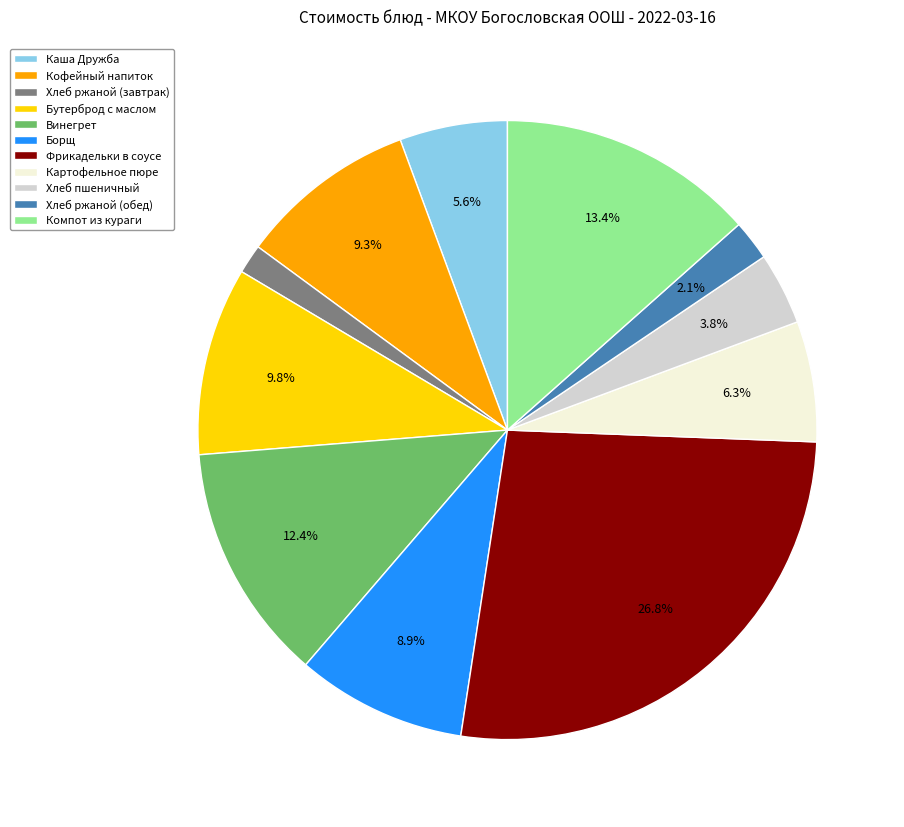

What is the largest slice in the pie chart?

Фрикадельки в соусе